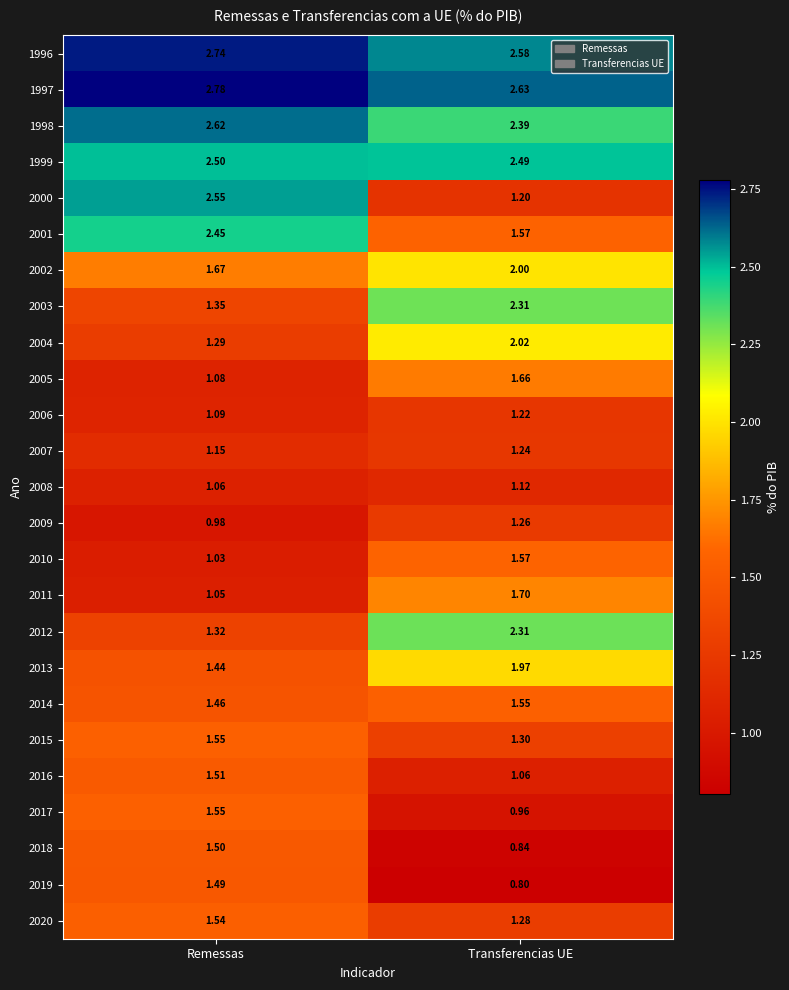

At which label does 2006 reach its minimum?

Remessas